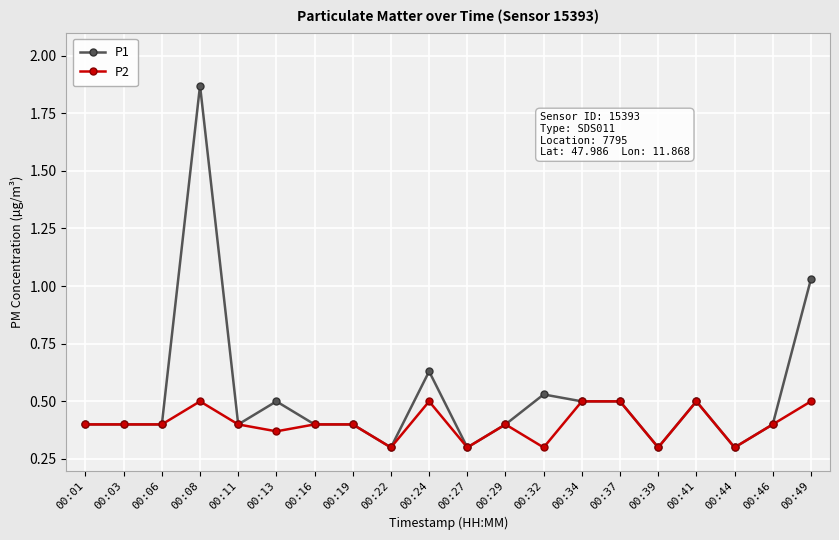

At which category is the sum across all series the highest?

00:08